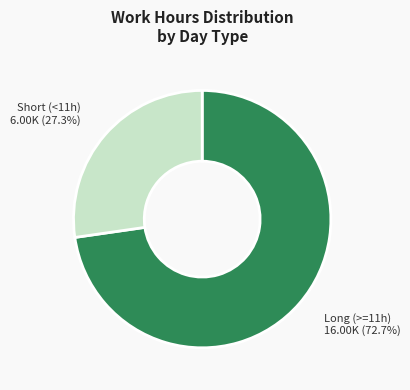

Approximately how many times larger is the value at Short (<11h) compared to Long (>=11h)?

0.4